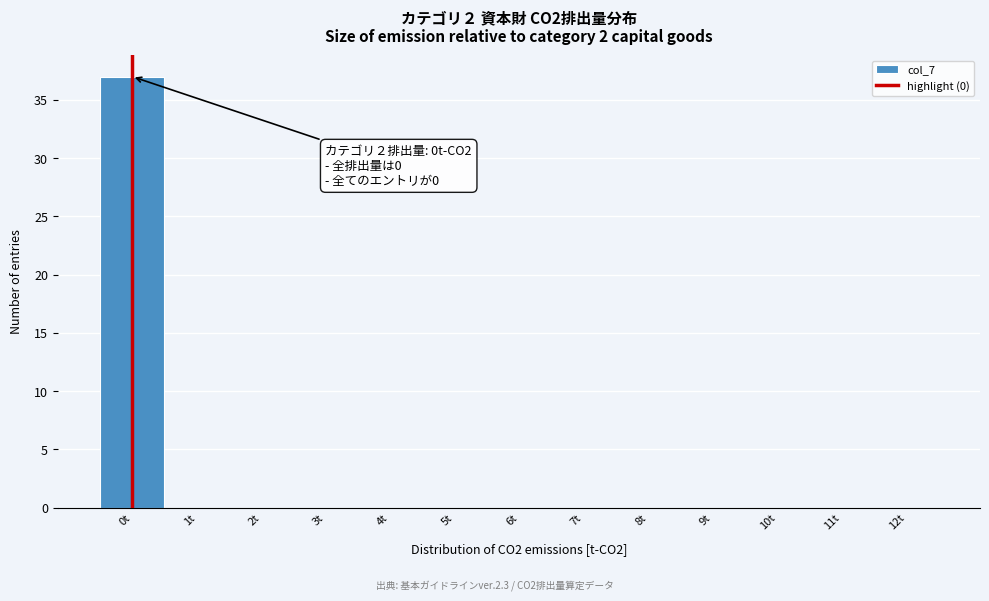

Over which range of the x-axis is the bar tallest?

-0.5 to 0.5